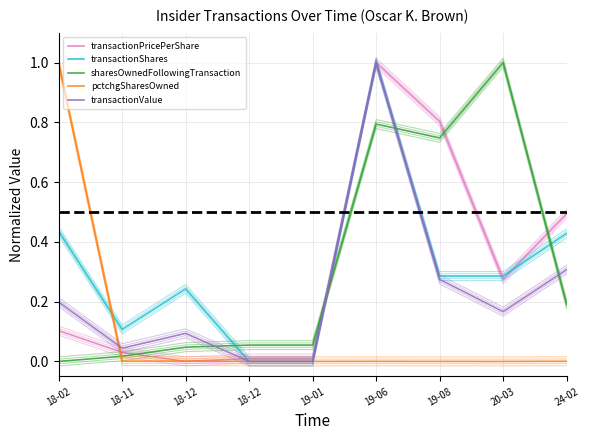

What is the label of the 9th point from the right?

18-02